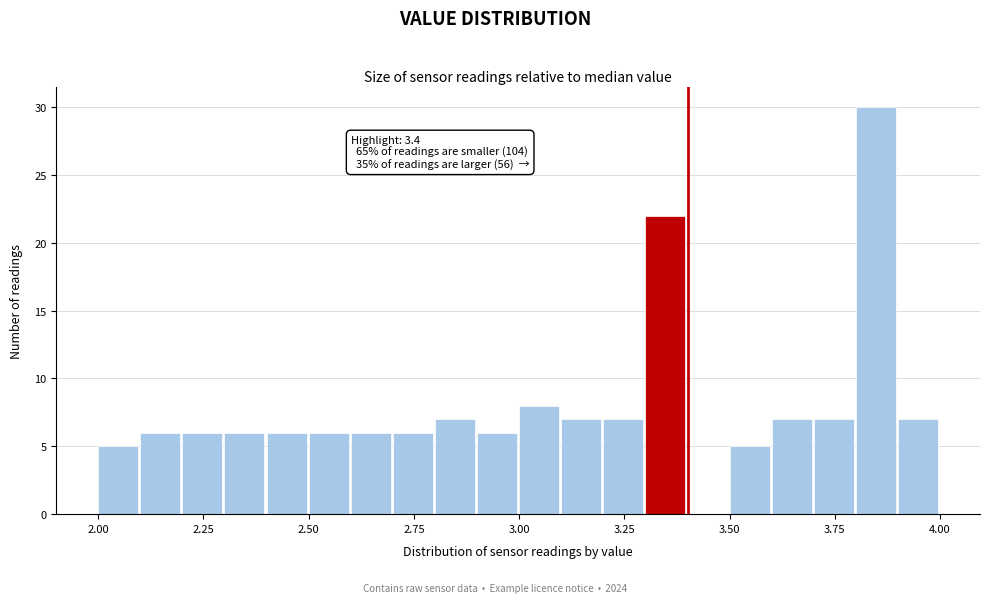

Read against the x-axis, roughly where is the centre of the tallest bar?

3.85